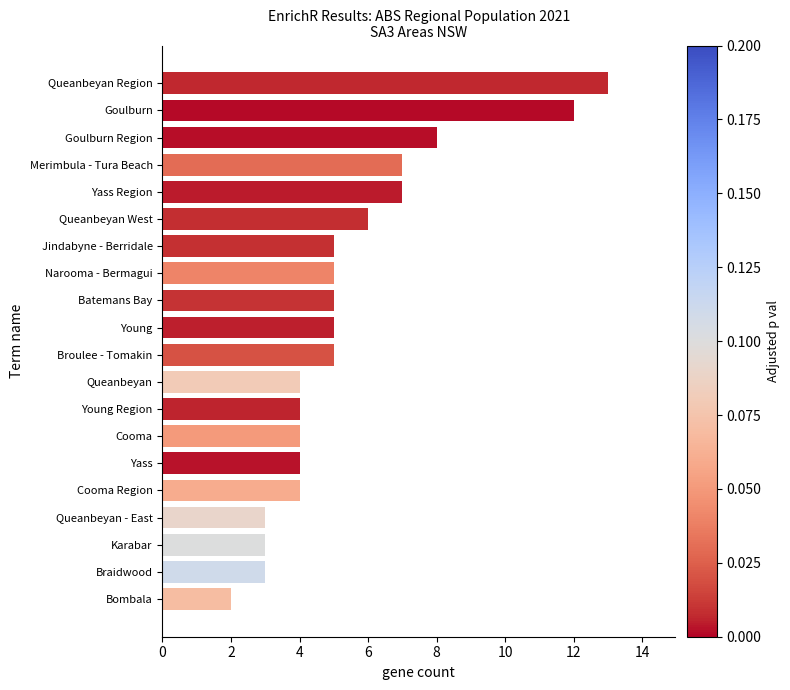

True or false: the data shows 3 at Braidwood.

True